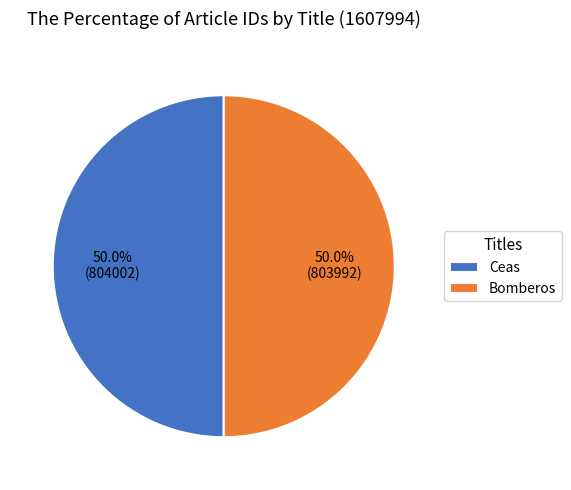

Approximately how many times larger is the value at Ceas compared to Bomberos?

1.0